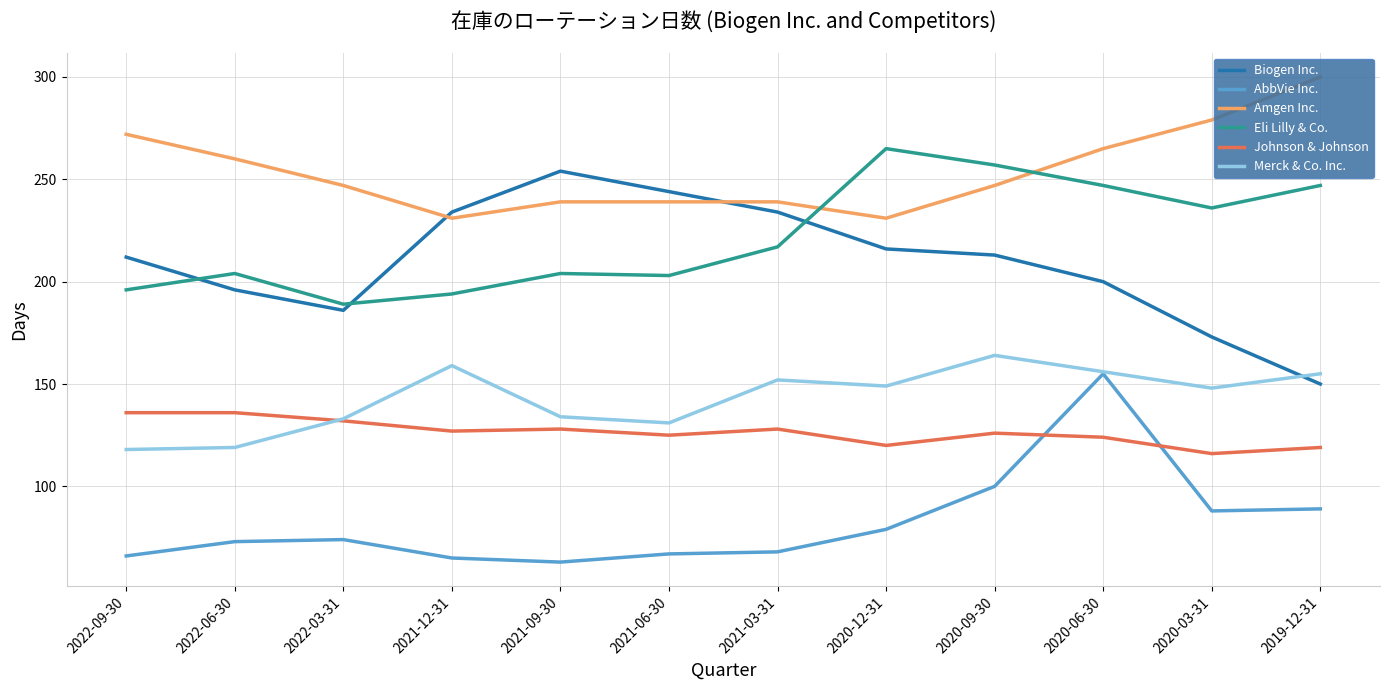

True or false: Amgen Inc. and AbbVie Inc. intersect in this chart.

False